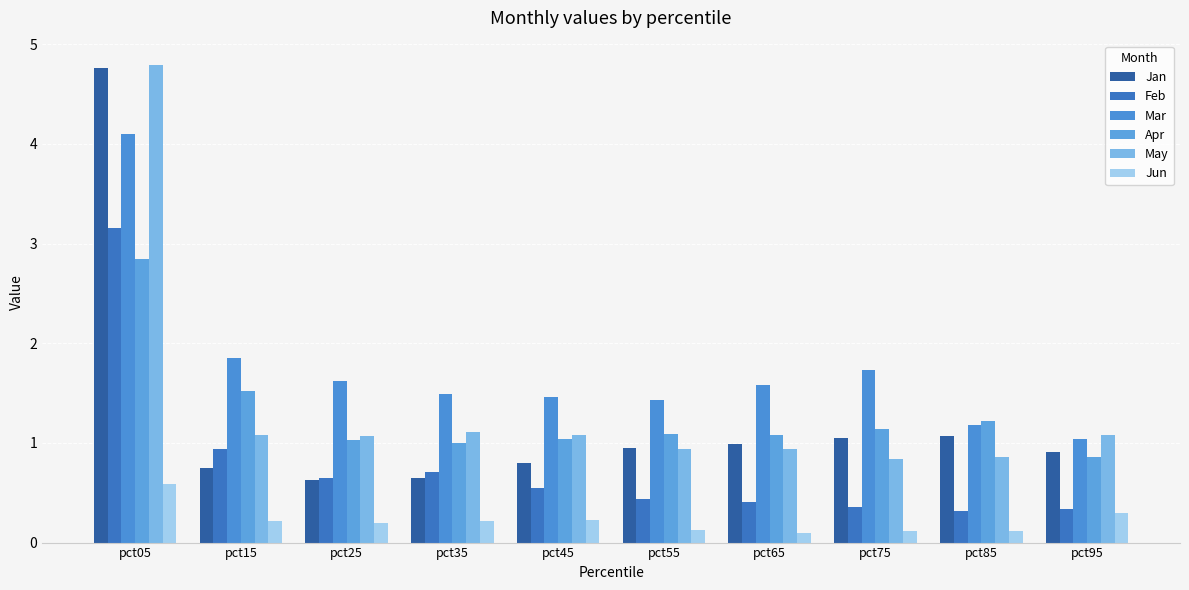

Between pct15 and pct35, which series saw the biggest shift?

Apr